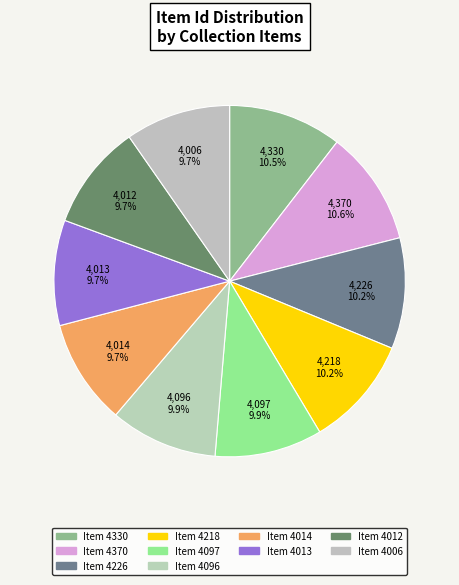

What is the change in value from Item 4014 to Item 4012?

-2